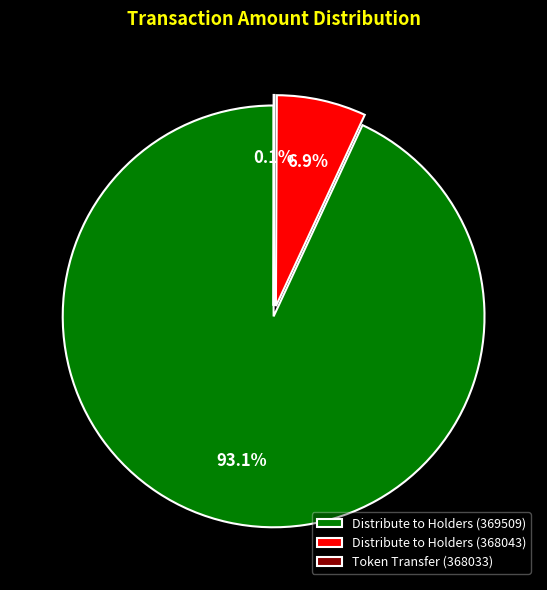

Which slice is the largest?

Distribute to Holders (369509)